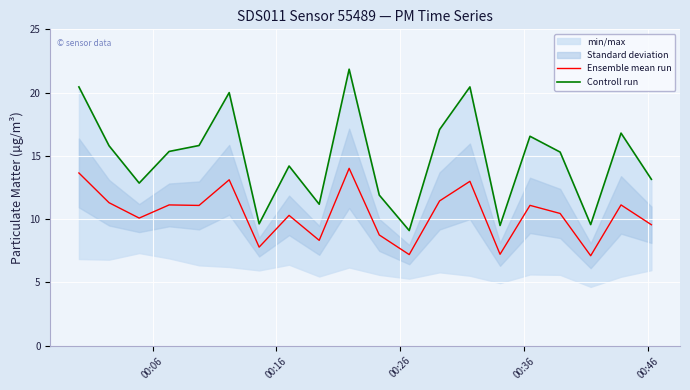

What is the maximum value for Ensemble mean run?

14.0